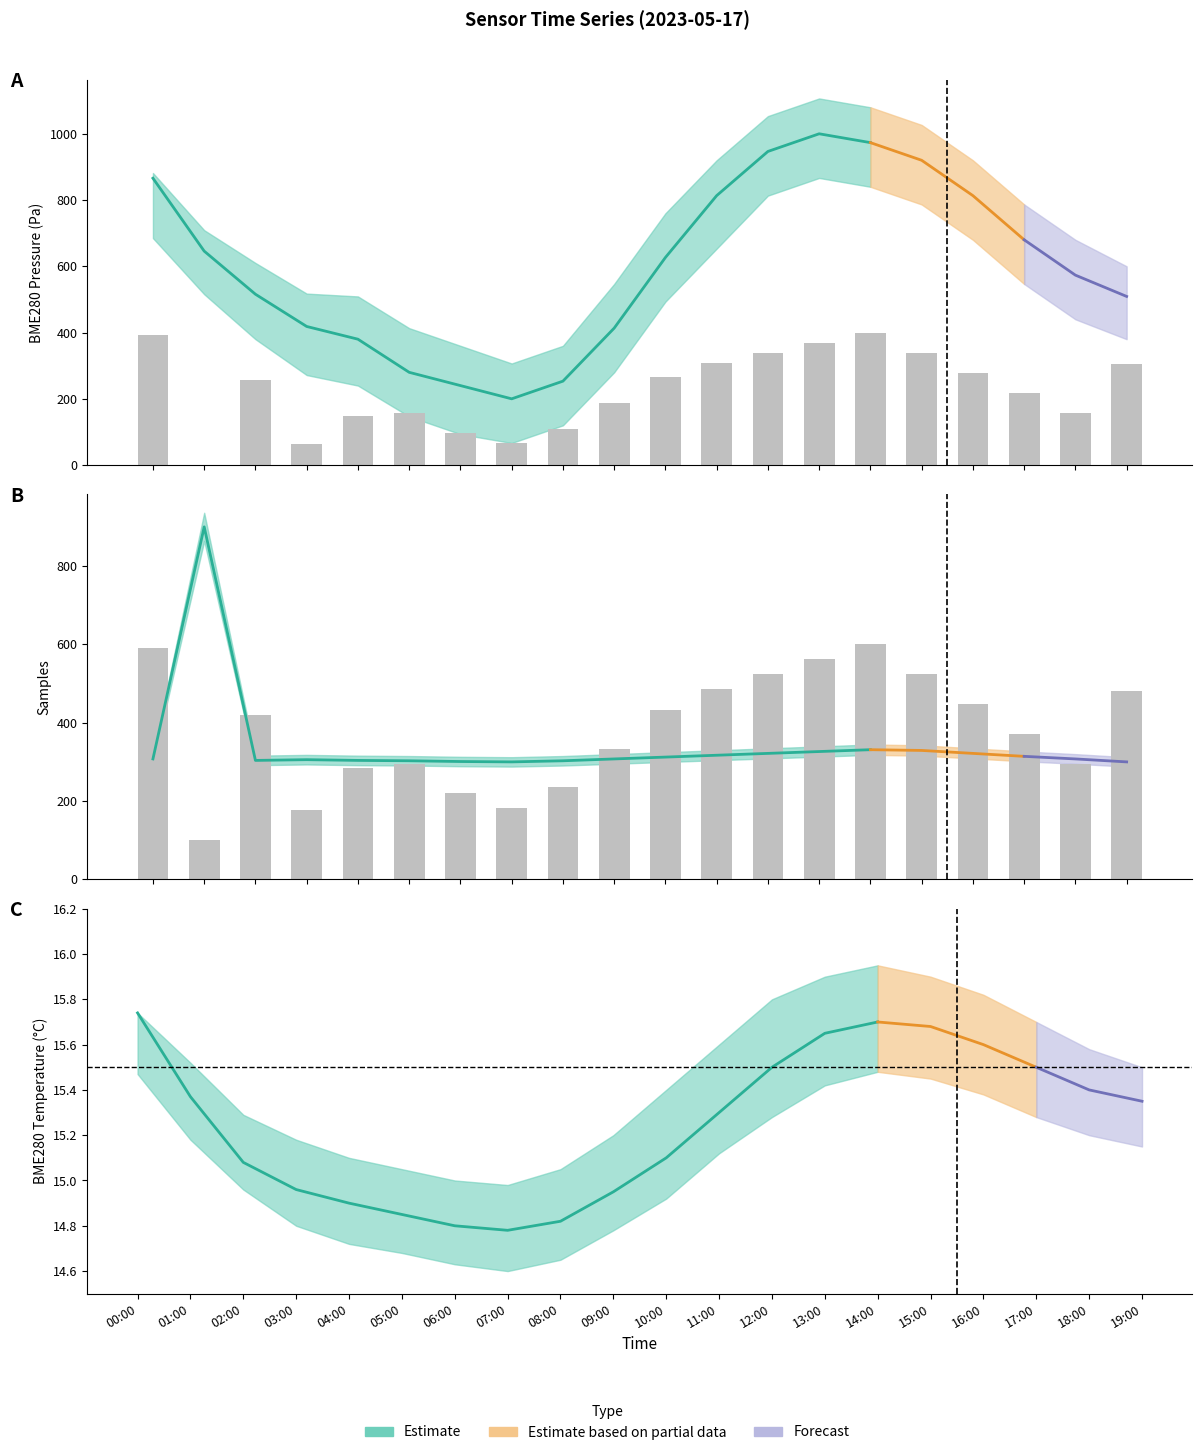

Is it true that the value at 00:00 is 359.5?

False